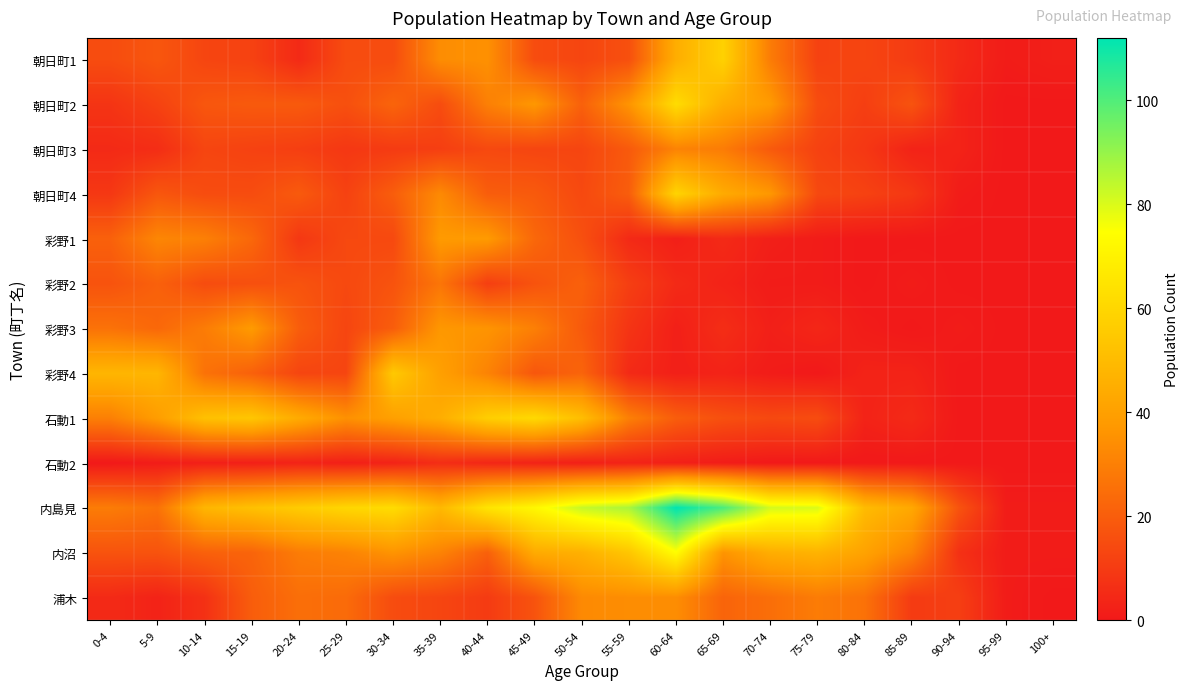

At which category is the sum across all series the highest?

60-64